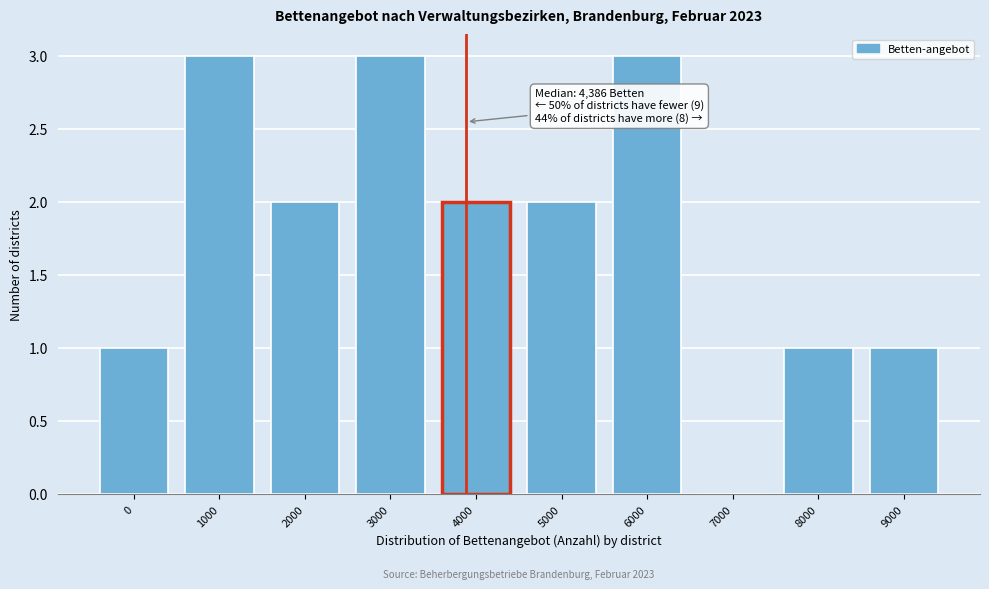

Reading left to right, transcribe all the data shown in this chart.

0=1	1000=3	2000=2	3000=3	4000=2	5000=2	6000=3	7000=0	8000=1	9000=1